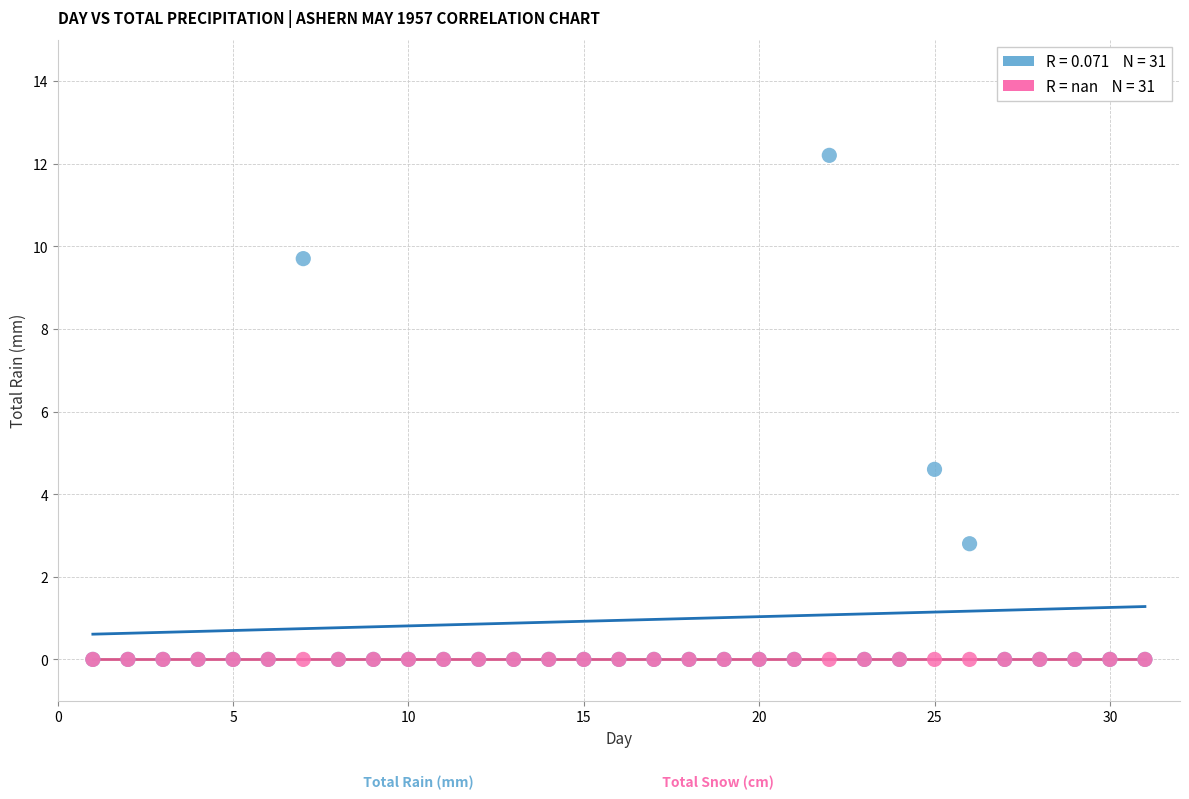

Across all series, what Y value is closest to 6?

4.6